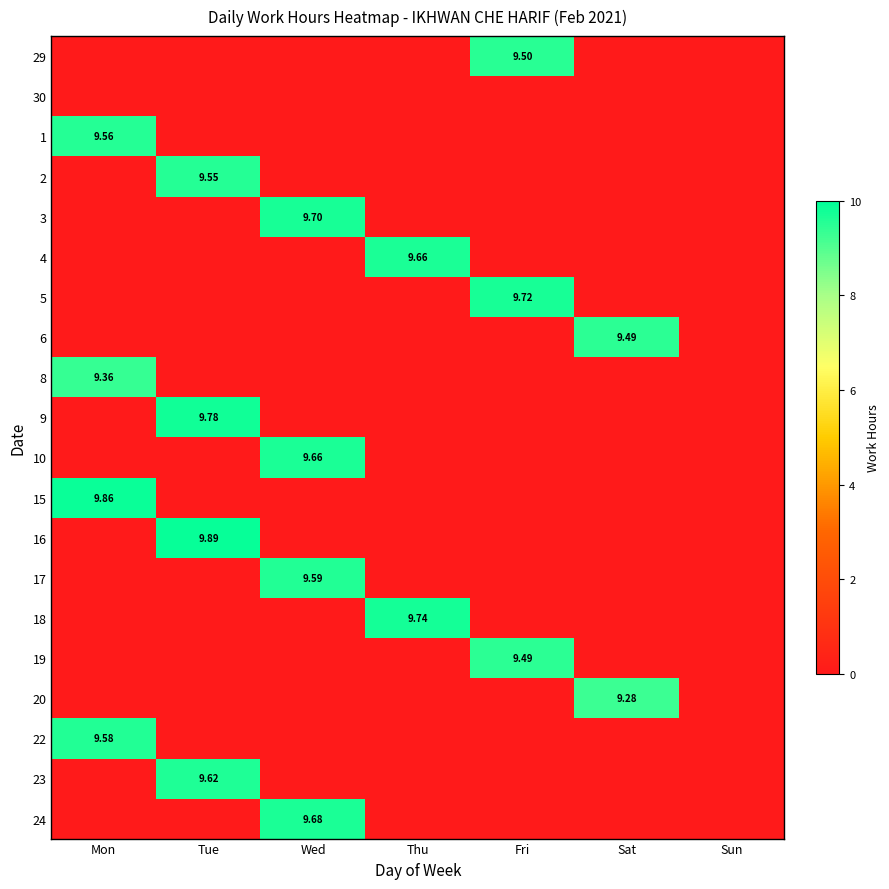

Rank the series at Sat from lowest to highest value.

29, 30, 1, 2, 3, 4, 5, 8, 9, 10, 15, 16, 17, 18, 19, 22, 23, 24, 20, 6